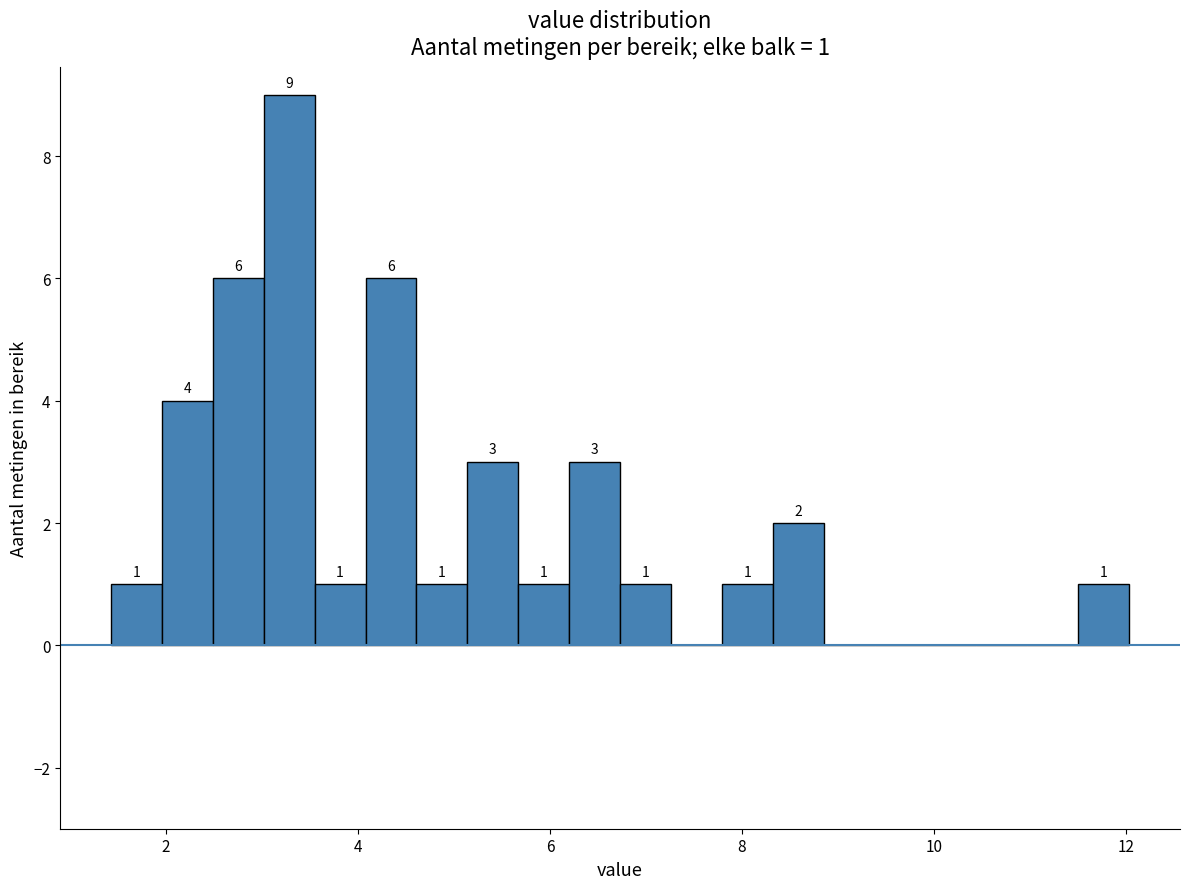

Read against the x-axis, roughly where is the centre of the tallest bar?

3.2